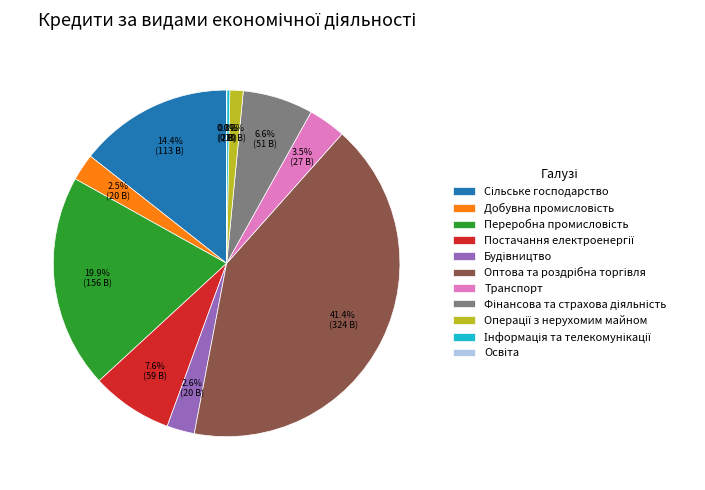

Does any single category account for the majority?

No